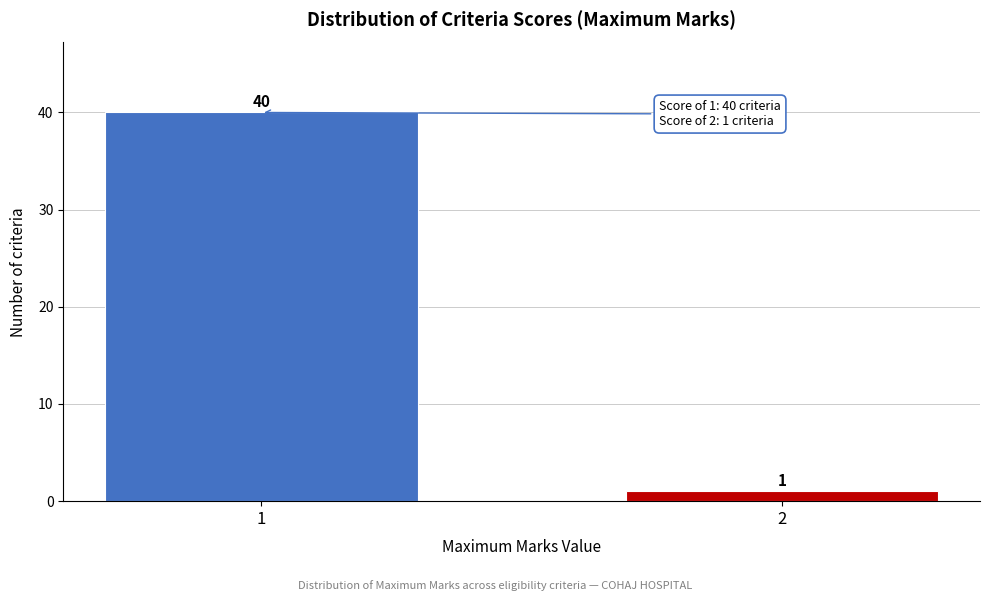

Reading right to left, transcribe all the data shown in this chart.

1	40